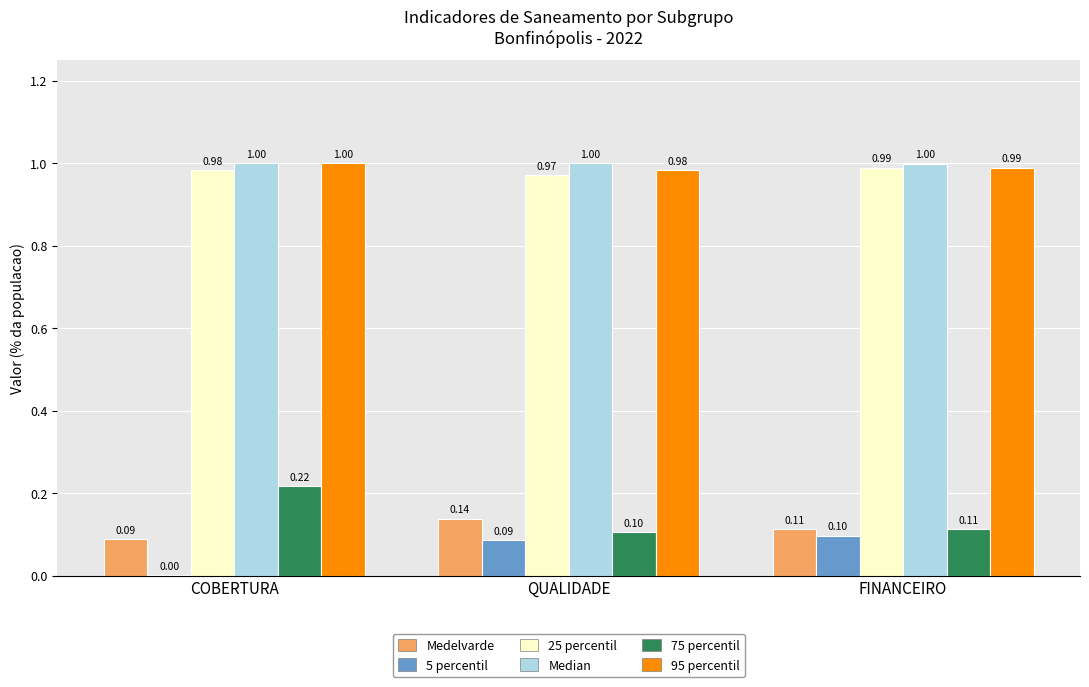

Is the value of Medelvarde at COBERTURA greater than the value of 75 percentil at COBERTURA?

No